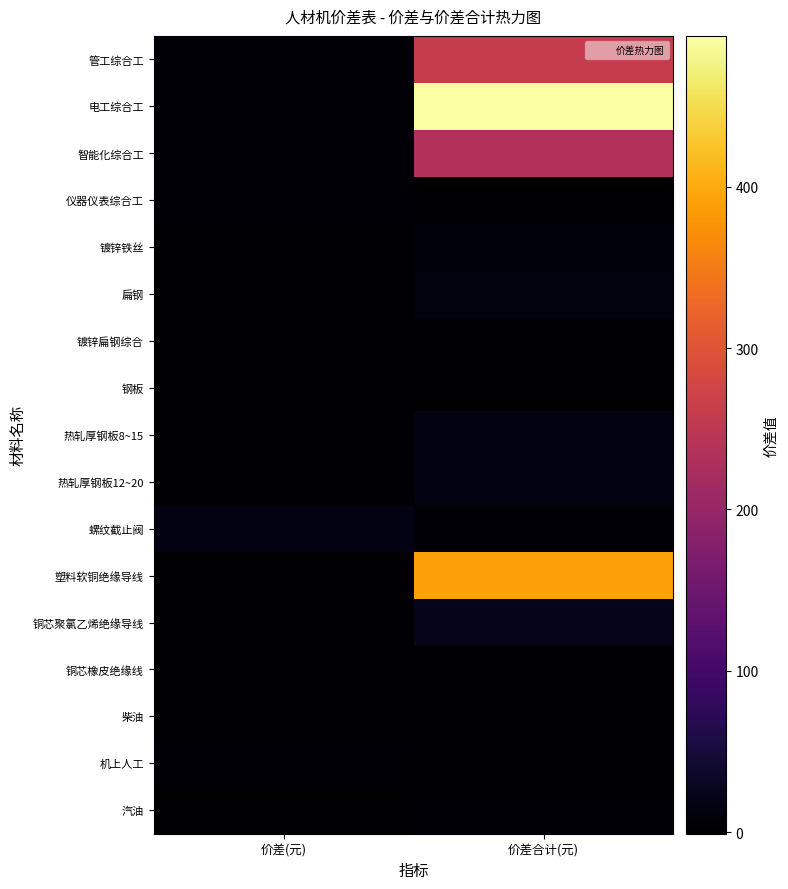

At how many categories does at least one series exceed 339?

1